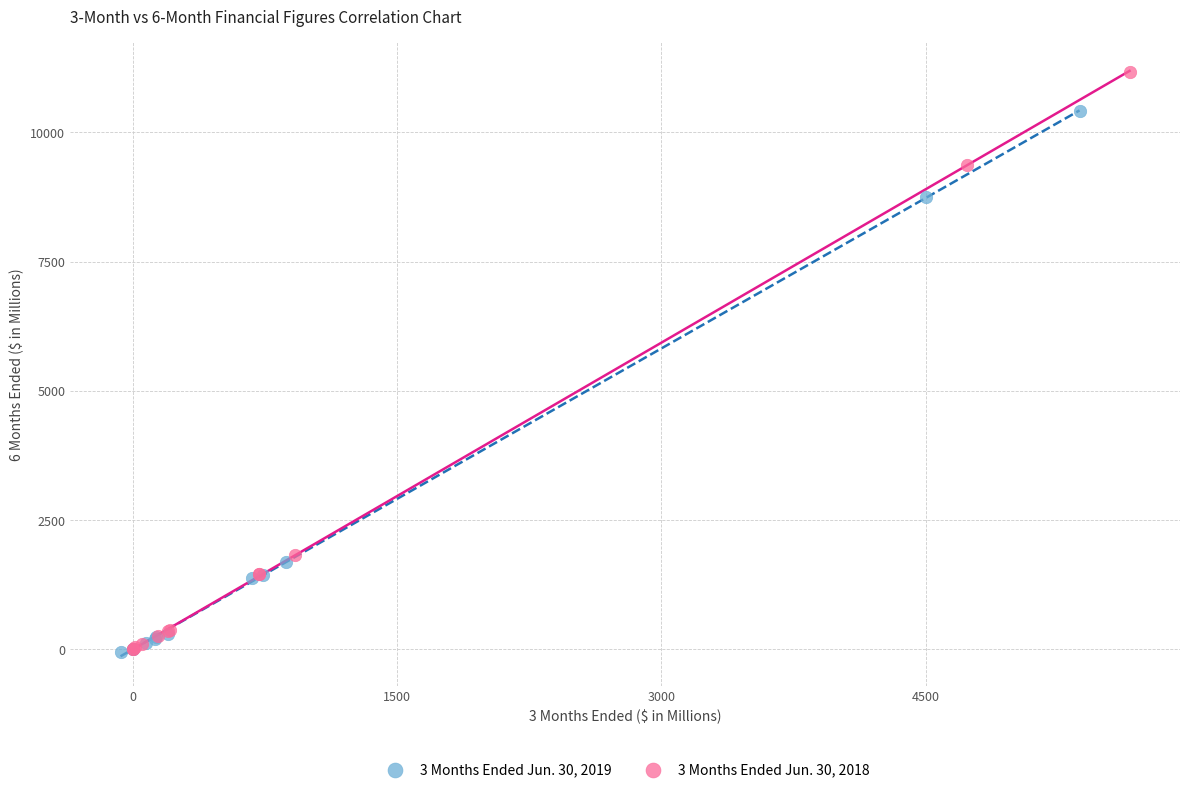

Which series has the widest spread of Y values?

3 Months Ended Jun. 30, 2018